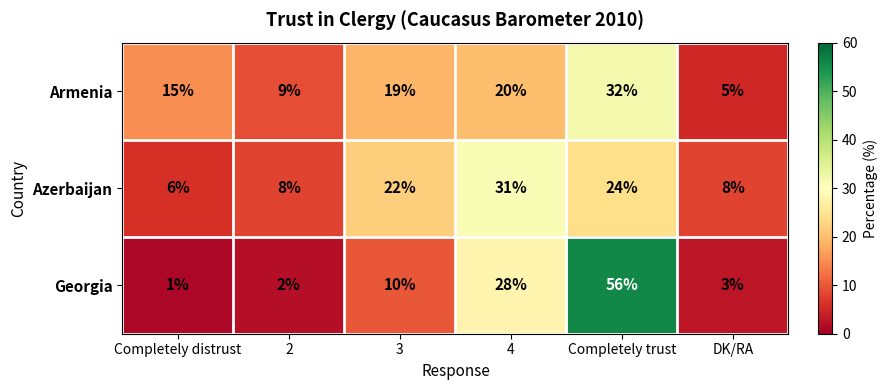

Reading left to right, what are all the values shown in this chart?

Armenia: Completely distrust=15	2=9	3=19	4=20	Completely trust=32	DK/RA=5
Azerbaijan: Completely distrust=6	2=8	3=22	4=31	Completely trust=24	DK/RA=8
Georgia: Completely distrust=1	2=2	3=10	4=28	Completely trust=56	DK/RA=3